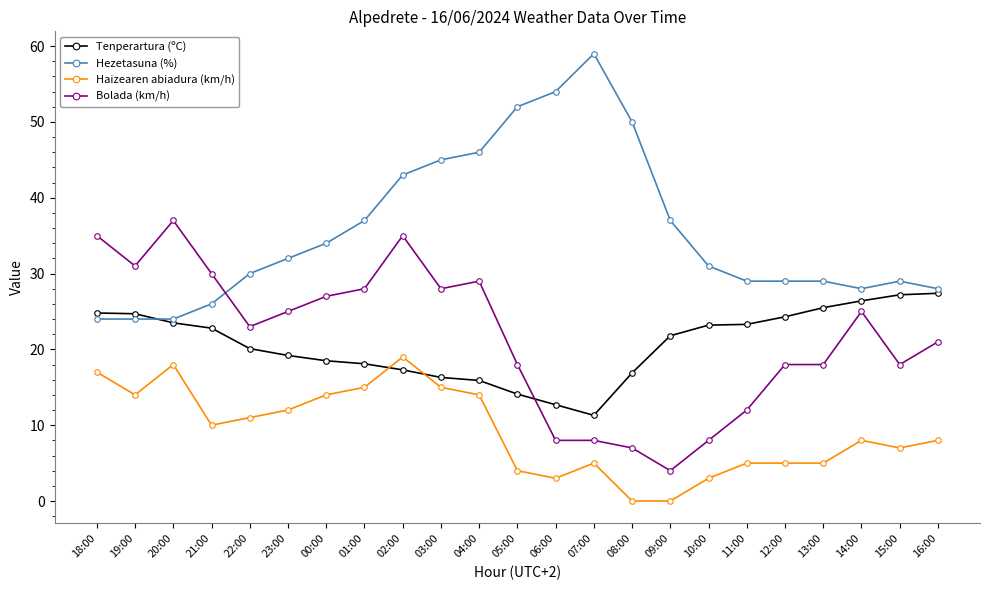

Does the chart display data point markers on the line(s)?

Yes